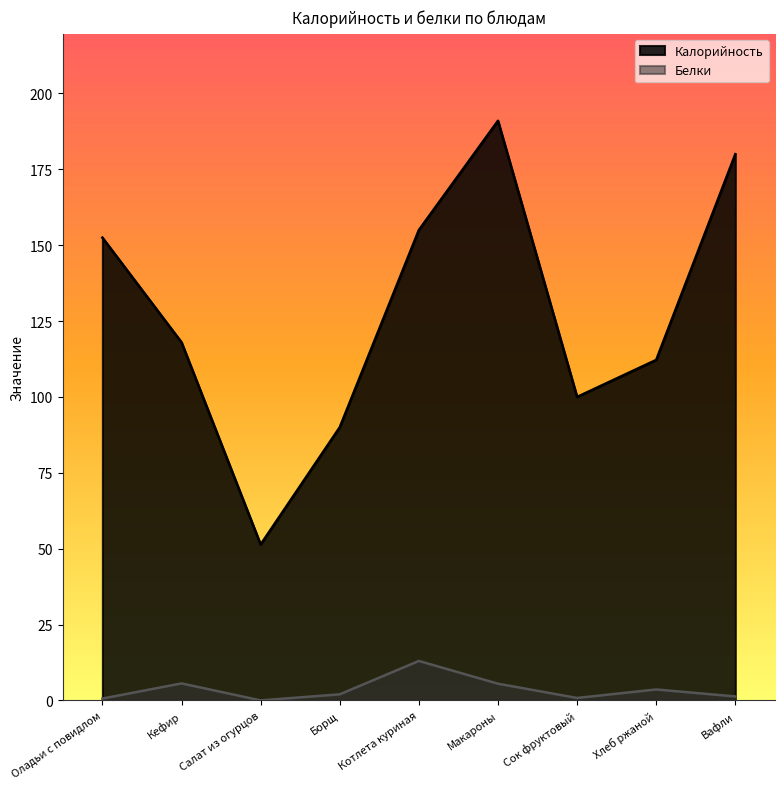

Which series has the widest spread of values?

Калорийность